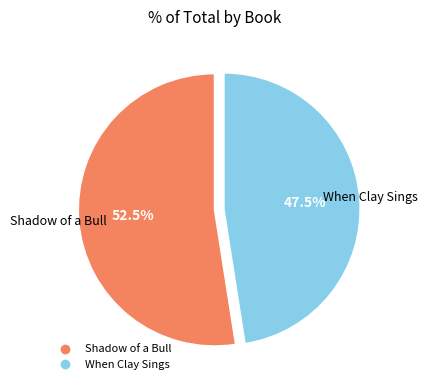

Approximately how many times larger is the value at Shadow of a Bull compared to When Clay Sings?

1.1